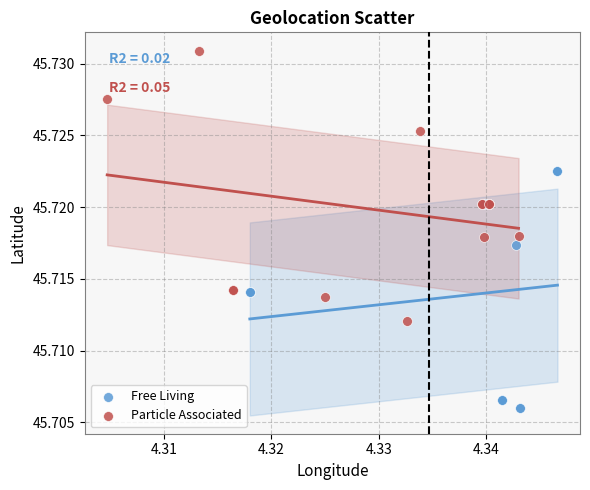

Which series reaches the minimum Y coordinate?

Free Living